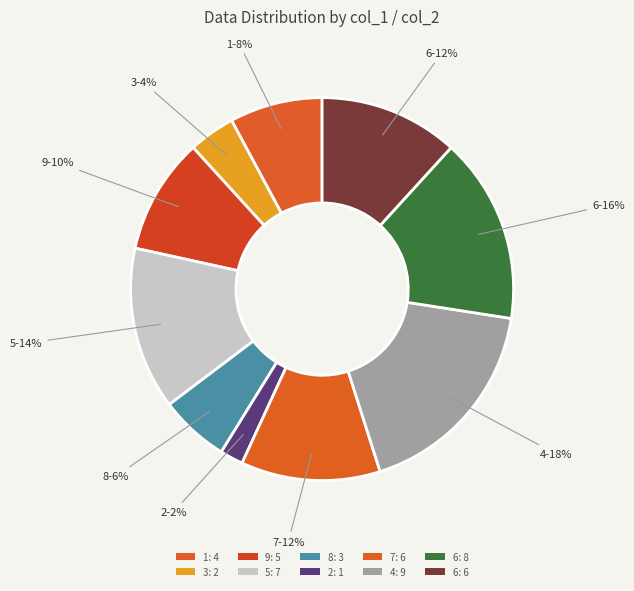

Count the number of slices in the pie.

10